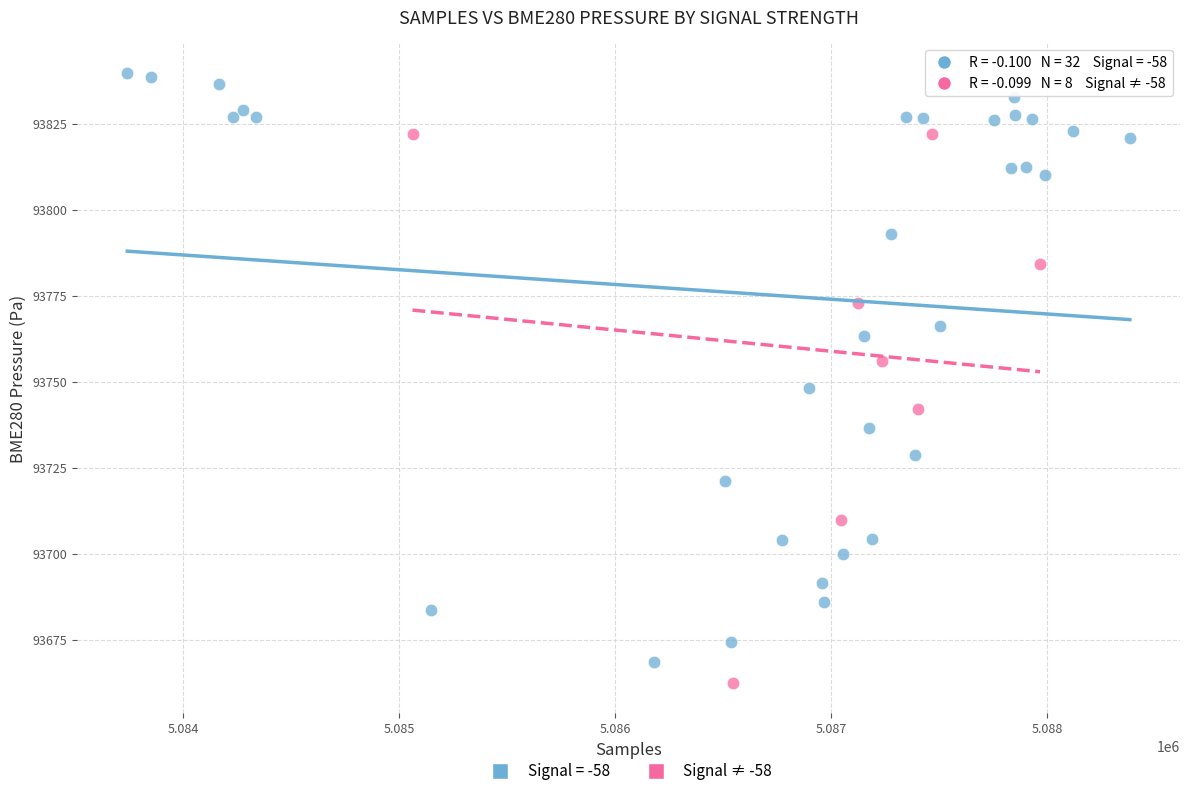

Which series has the largest Y range (max minus min)?

Signal = -58